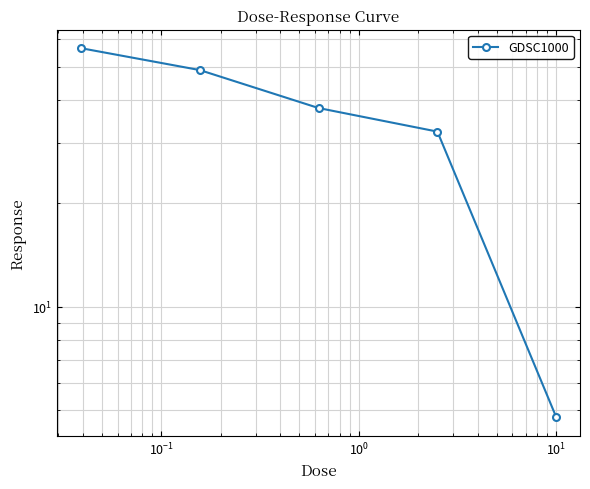

True or false: there are more than 2 points higher than both neighbors.

False